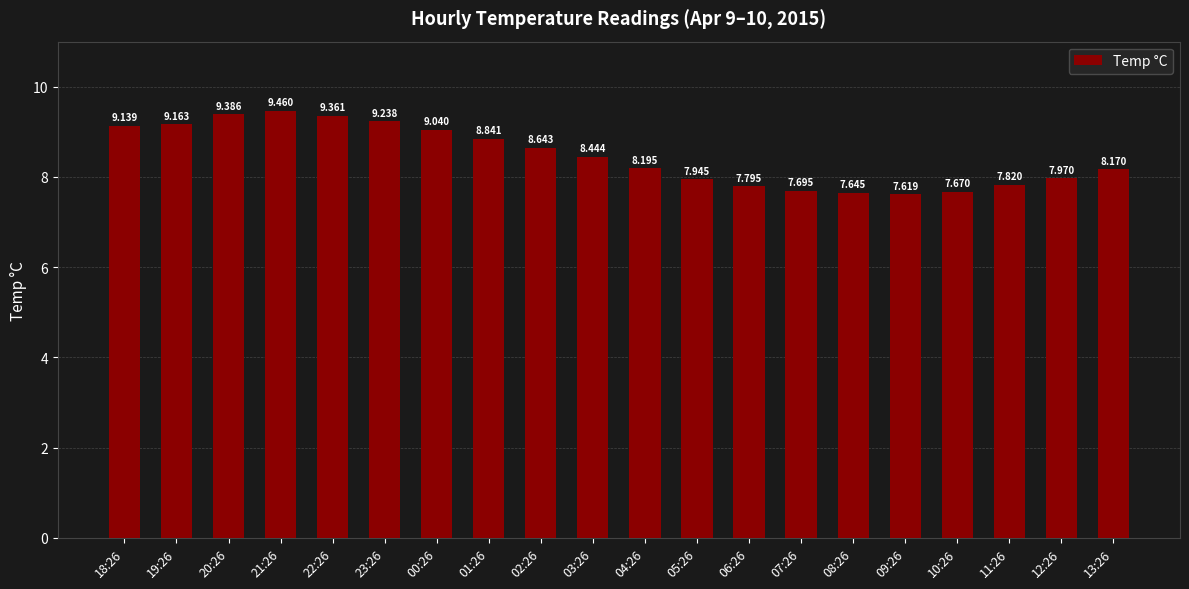

Between 10:26 and 05:26, which is larger?

05:26